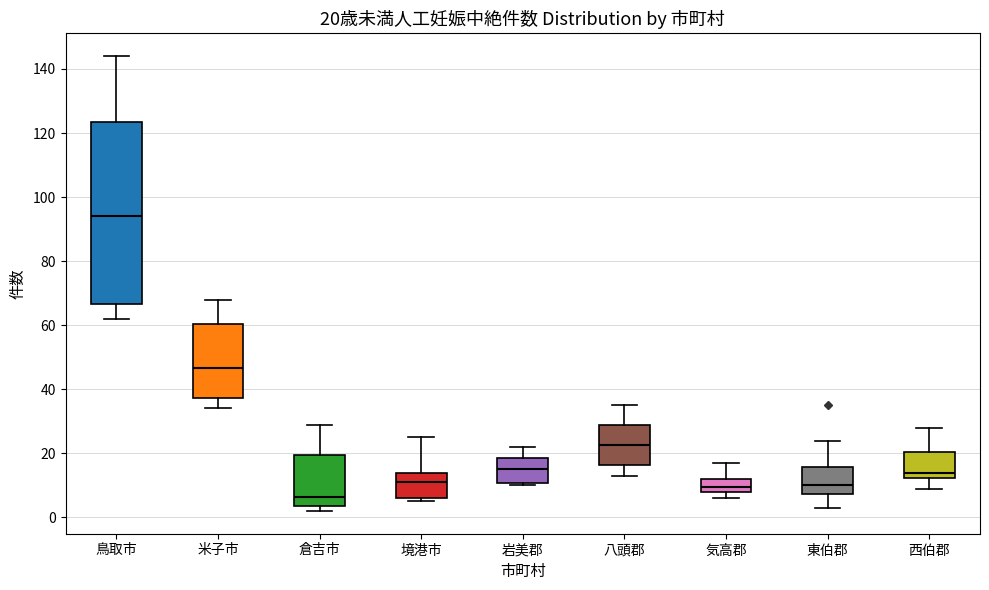

Which box has the lowest median line?

倉吉市